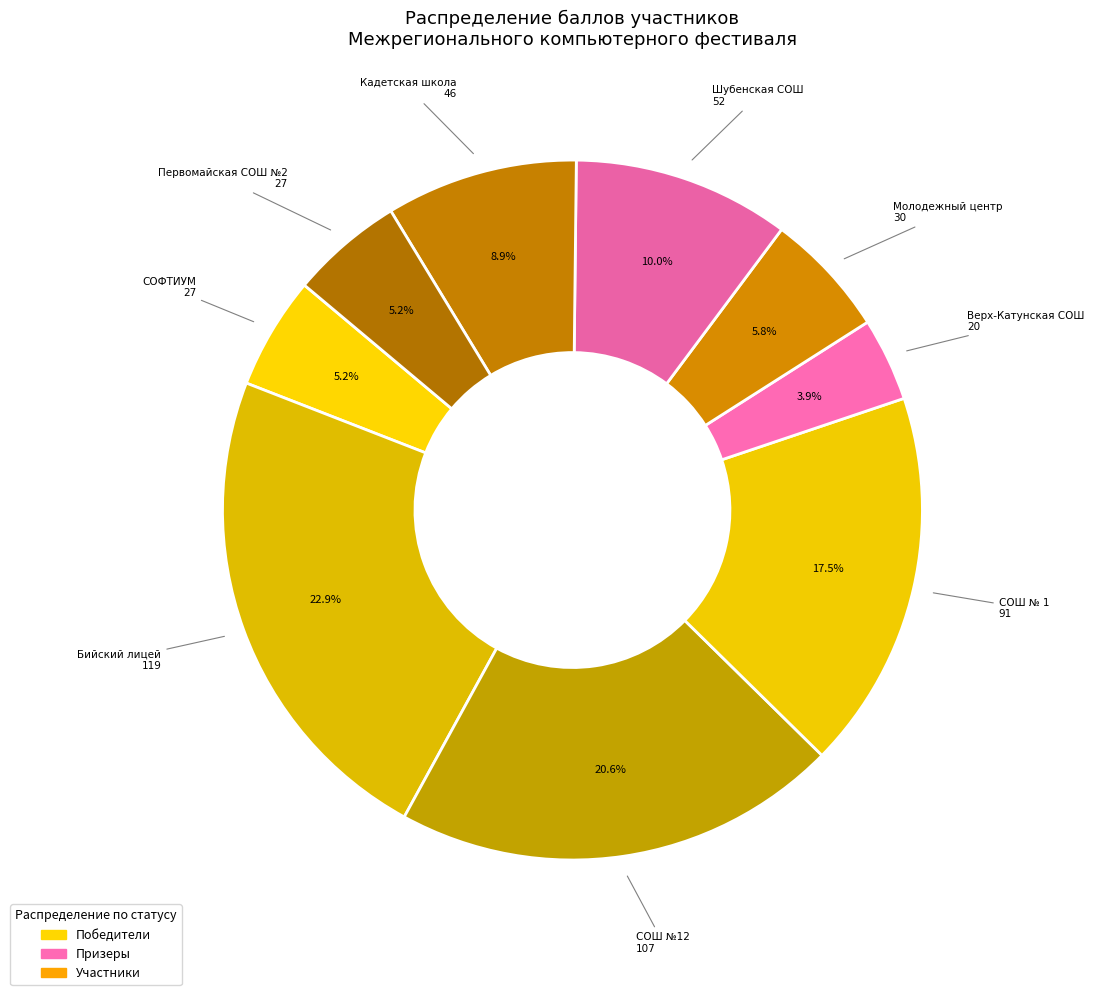

How many slices are in this pie chart?

9